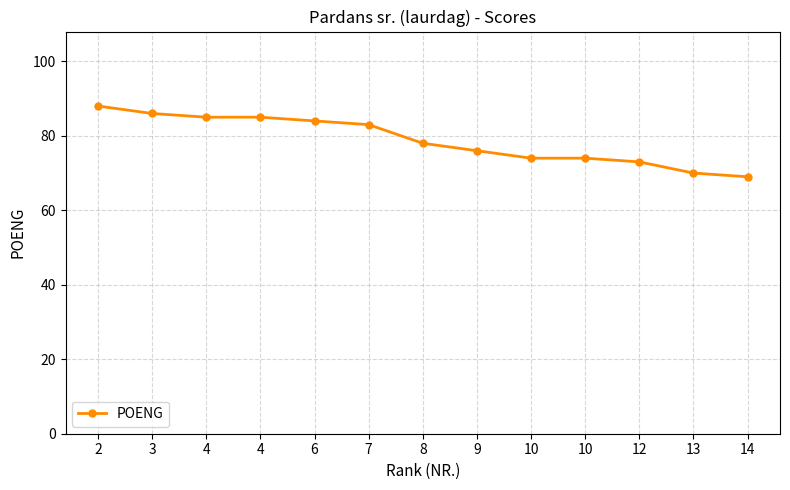

How many values are below 78?

6